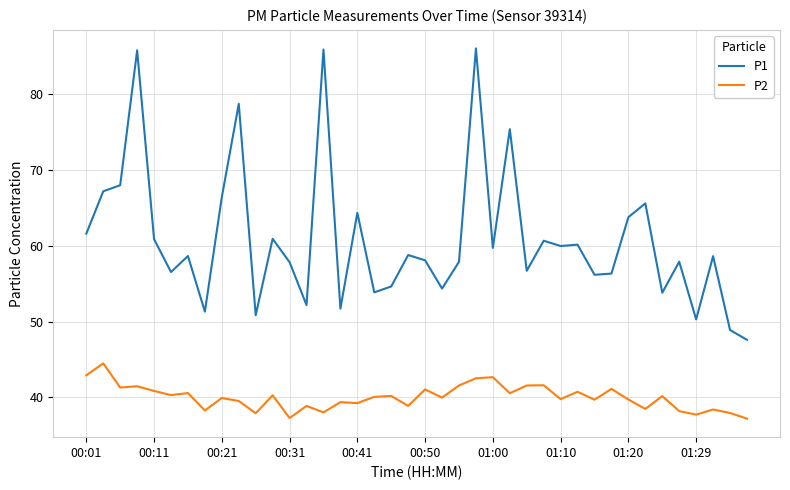

What is the difference between the maximum and minimum values in the P2 series?

7.3